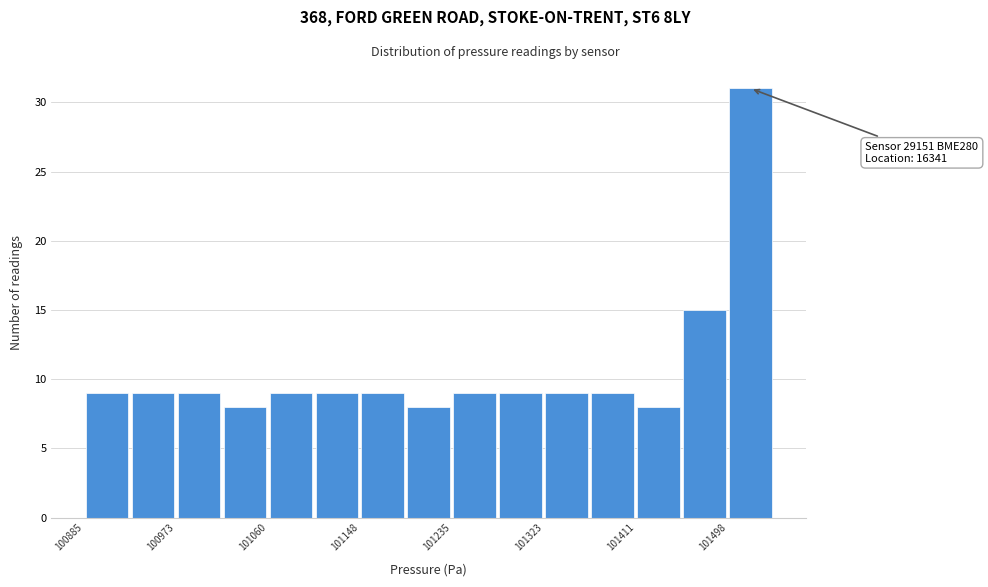

Over which range of the x-axis is the bar tallest?

101500 to 101540